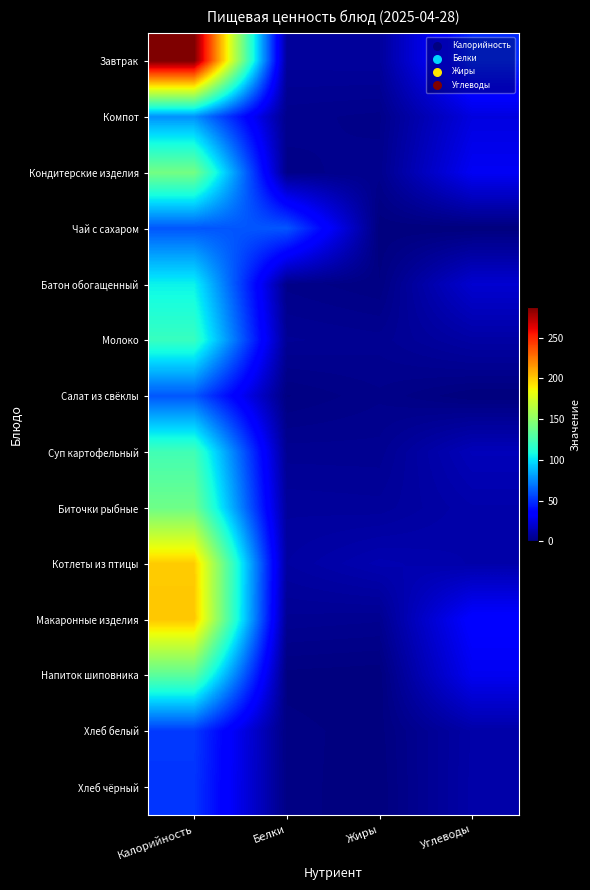

Reading right to left, extract all data points from this chart.

Завтрак: Углеводы=47.4	Жиры=7.6	Белки=7.3	Калорийность=287.5
Компот: Углеводы=24.5	Жиры=3.0	Белки=3.8	Калорийность=77.4
Кондитерские изделия: Углеводы=29.8	Жиры=3.9	Белки=3.0	Калорийность=141.3
Чай с сахаром: Углеводы=0.0	Жиры=0.2	Белки=60.5	Калорийность=60.5
Батон обогащенный: Углеводы=20.6	Жиры=1.2	Белки=3.0	Калорийность=104.8
Молоко: Углеводы=9.6	Жиры=5.0	Белки=5.8	Калорийность=120.0
Салат из свёклы: Углеводы=0.0	Жиры=3.1	Белки=1.0	Калорийность=60.8
Суп картофельный: Углеводы=14.9	Жиры=5.0	Белки=5.1	Калорийность=123.6
Биточки рыбные: Углеводы=11.1	Жиры=7.2	Белки=7.6	Калорийность=139.3
Котлеты из птицы: Углеводы=11.1	Жиры=12.8	Белки=9.0	Калорийность=199.2
Макаронные изделия: Углеводы=34.3	Жиры=4.7	Белки=5.3	Калорийность=200.9
Напиток шиповника: Углеводы=28.8	Жиры=0.3	Белки=0.7	Калорийность=132.5
Хлеб белый: Углеводы=10.3	Жиры=0.6	Белки=1.5	Калорийность=52.4
Хлеб чёрный: Углеводы=10.6	Жиры=0.2	Белки=1.7	Калорийность=51.0